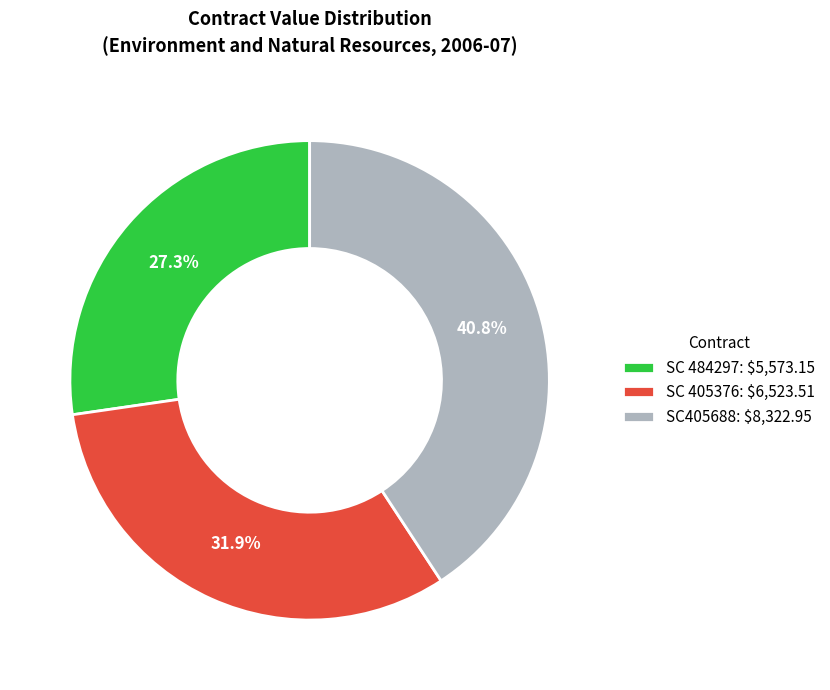

To the nearest percent, what is the difference between the SC405688 and SC 405376 slice percentages?

9%